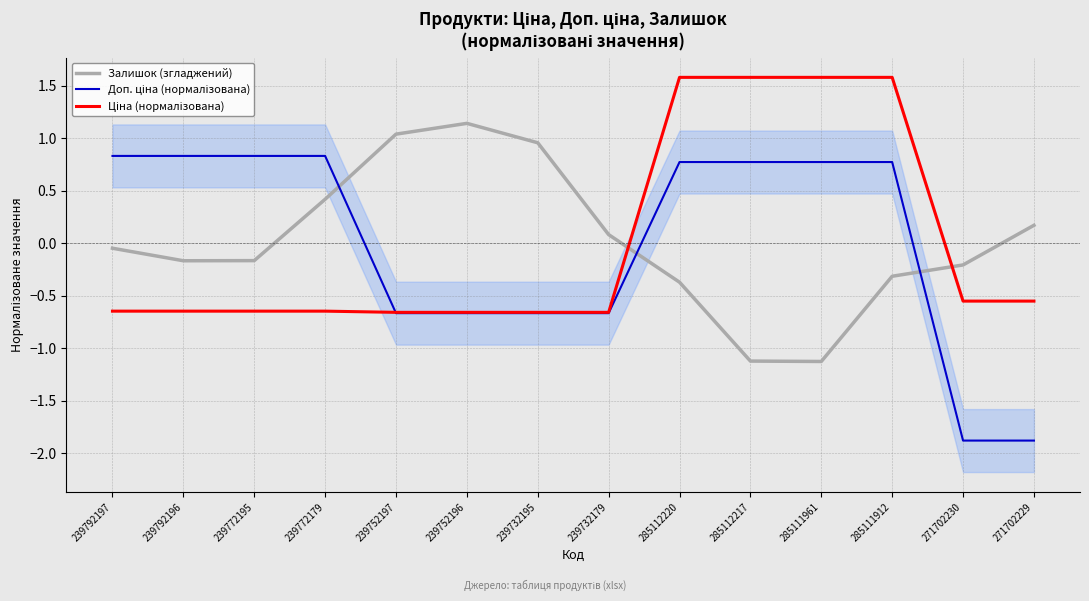

How many lines are shown in the chart?

3